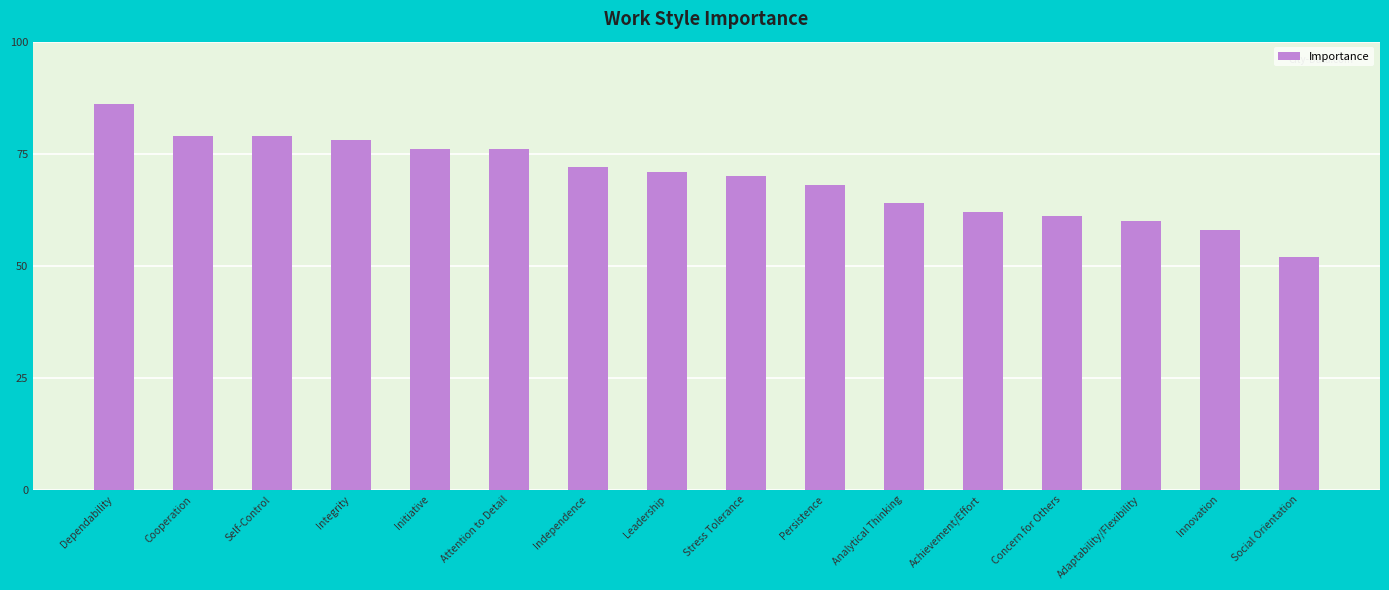

What is the change in value from Integrity to Attention to Detail?

-2